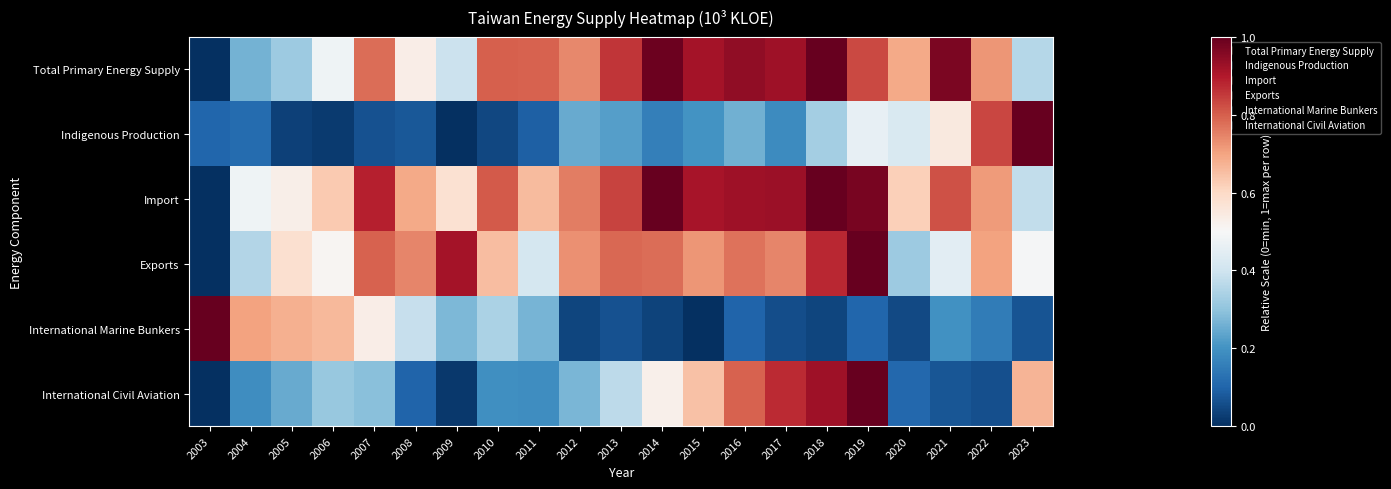

At how many categories does at least one series exceed 0?

21